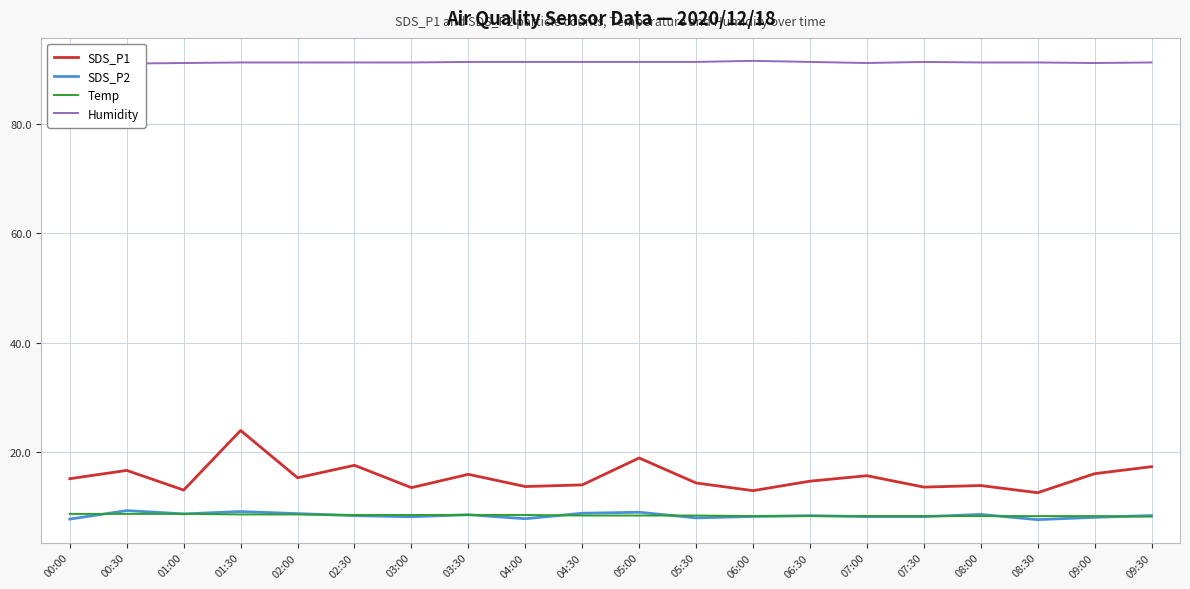

Which series has the largest total across all categories?

Humidity